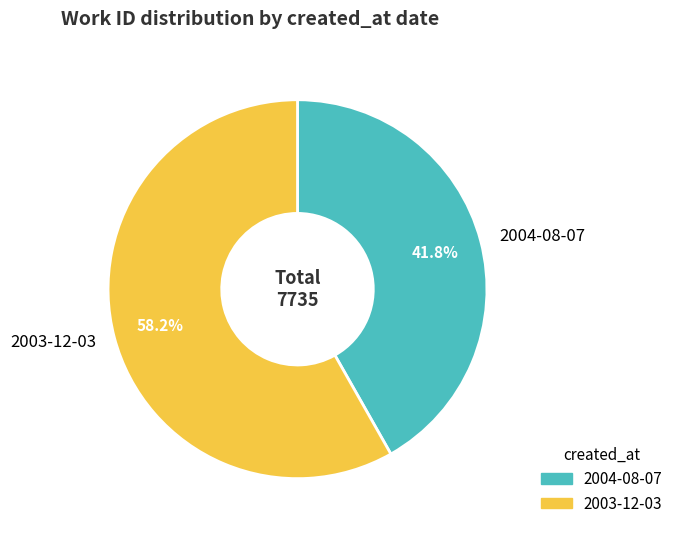

Rank the categories by value from highest to lowest.

2003-12-03, 2004-08-07